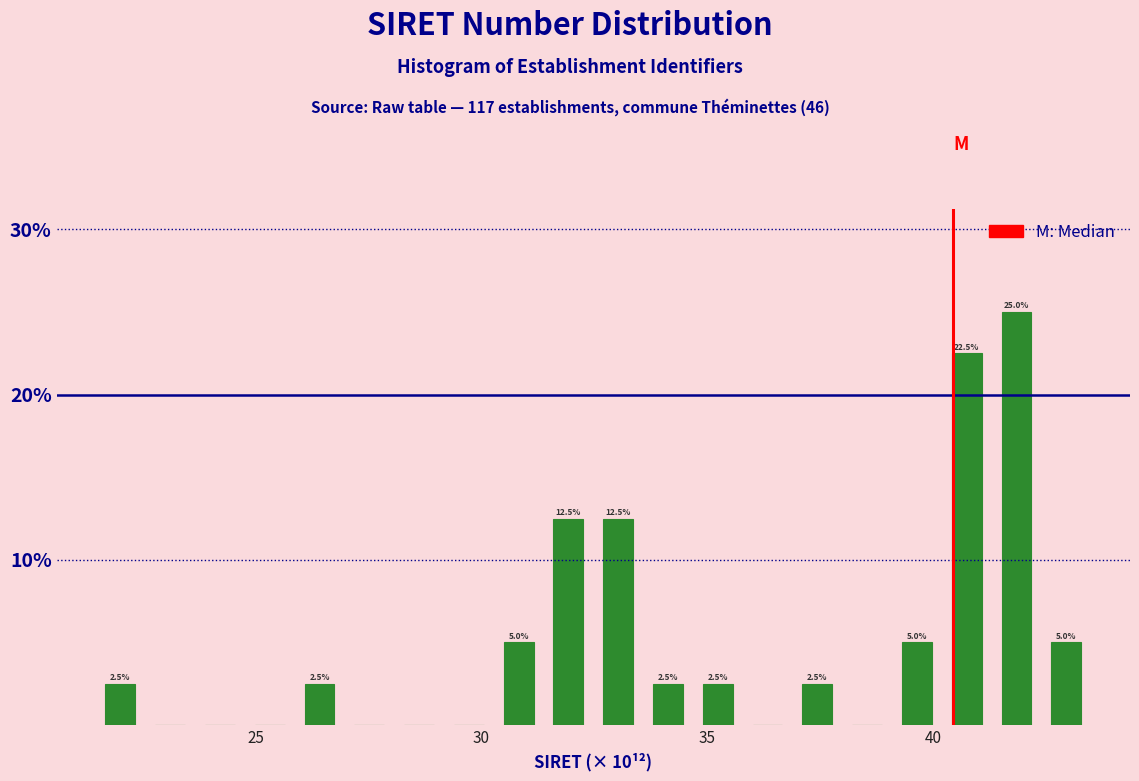

Read against the x-axis, roughly where is the centre of the tallest bar?

42.0